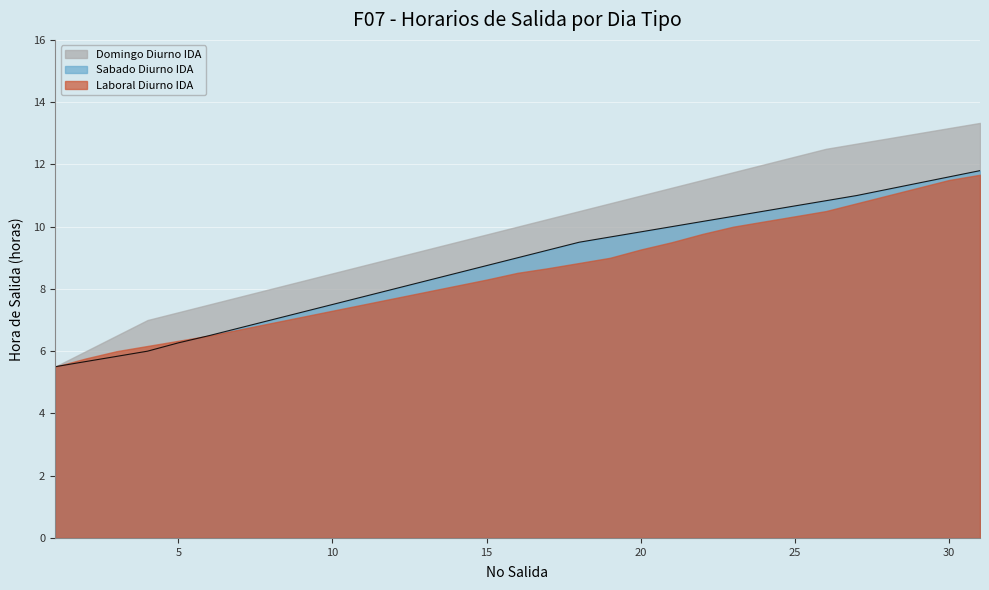

What is the sum of all Domingo Diurno IDA values?

307.2